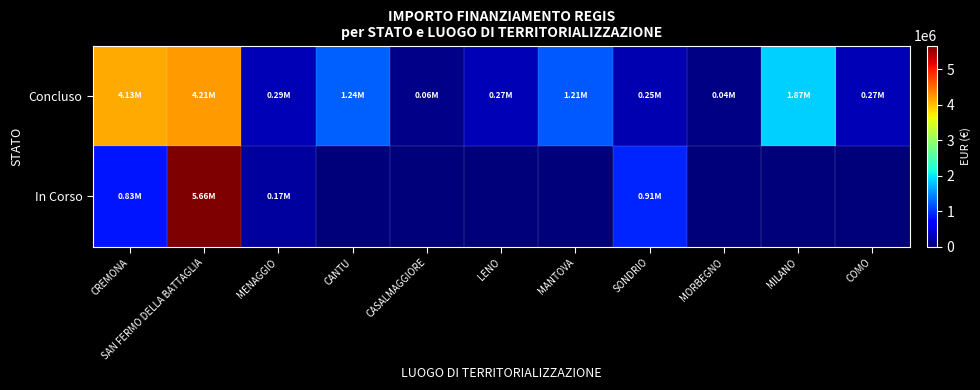

Rank the categories by Concluso value from lowest to highest.

MORBEGNO, CASALMAGGIORE, SONDRIO, LENO, COMO, MENAGGIO, MANTOVA, CANTU, MILANO, CREMONA, SAN FERMO DELLA BATTAGLIA